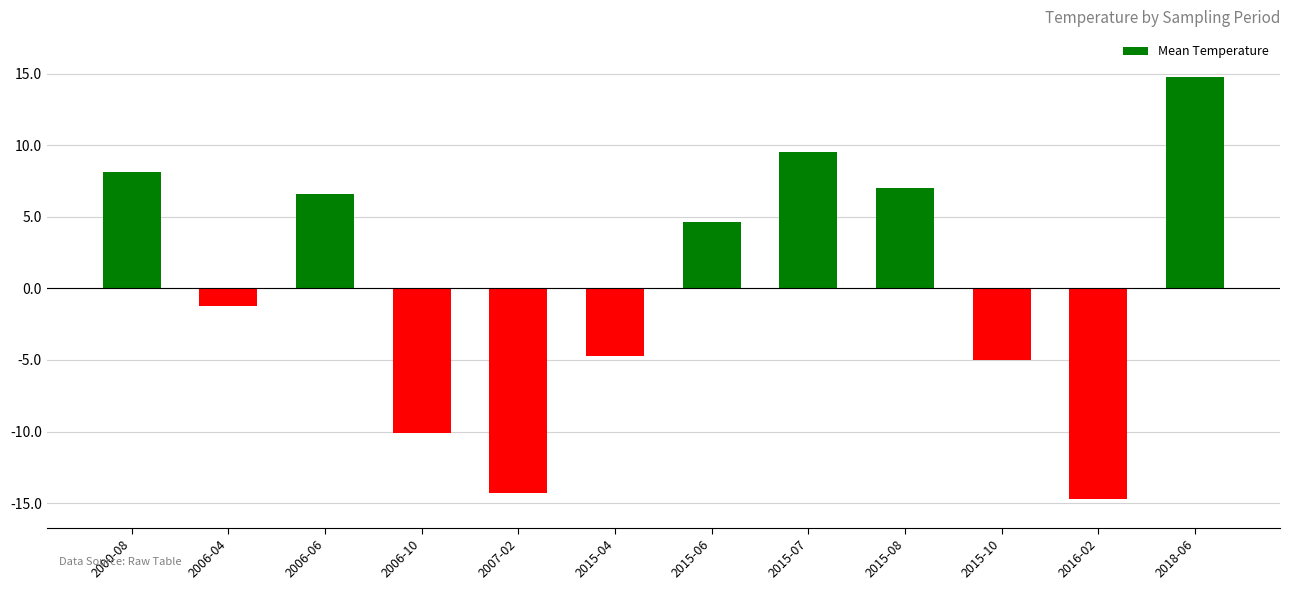

Between 2015-10 and 2006-06, which is larger?

2006-06